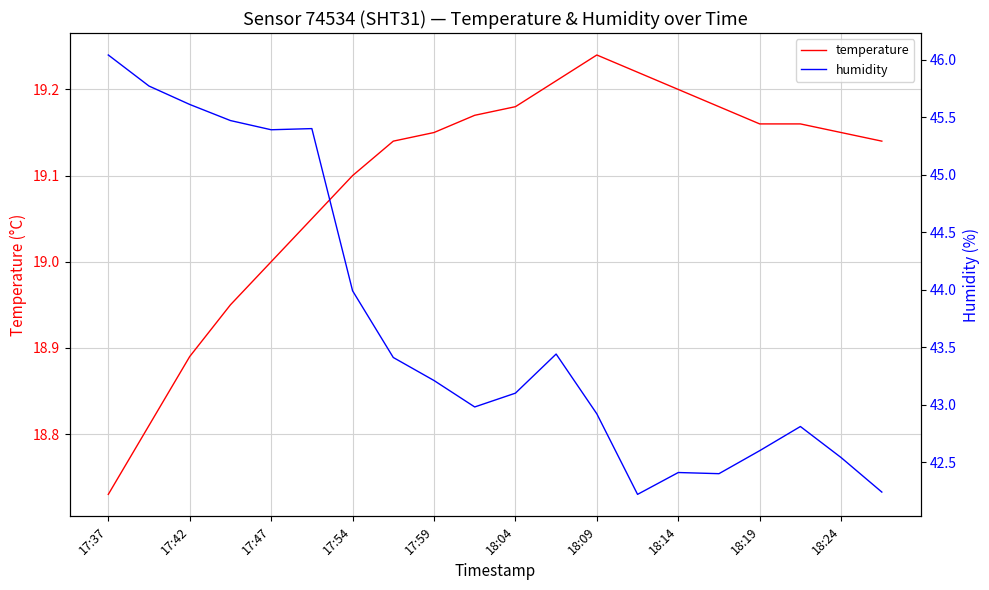

Is it true that temperature equals 33.6 at 17:59?

False